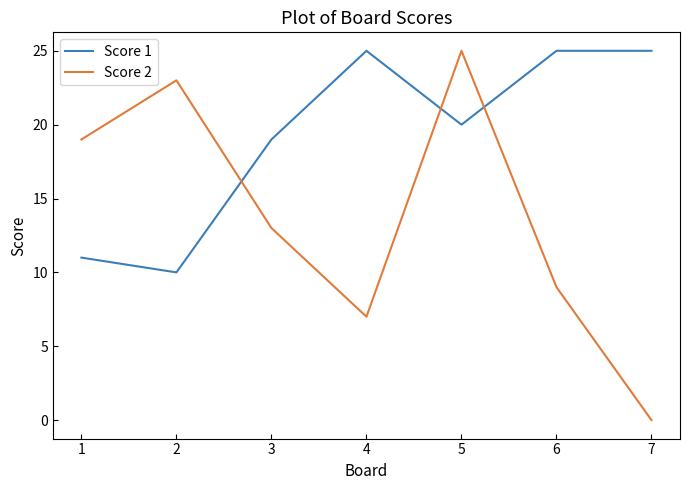

Where do Score 1 and Score 2 first cross each other?

2 and 3